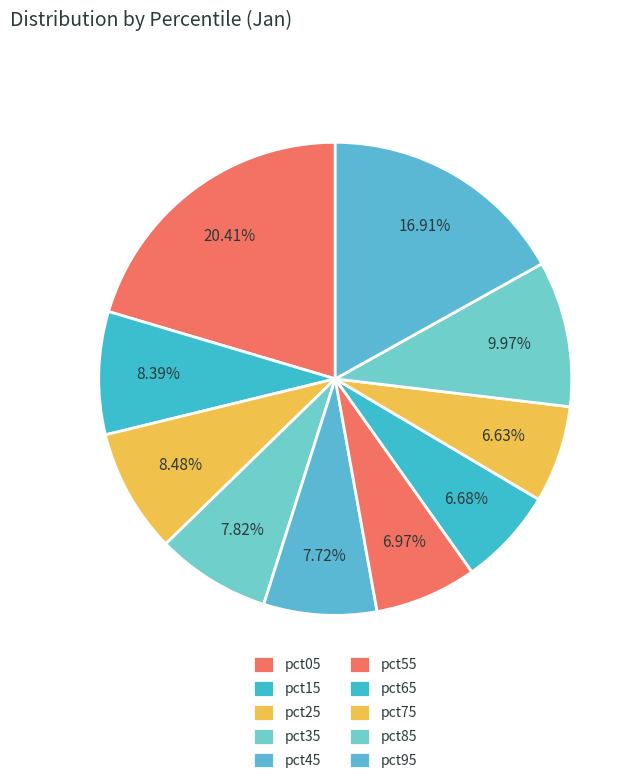

Is it true that pct95 is 7% of the pie?

False